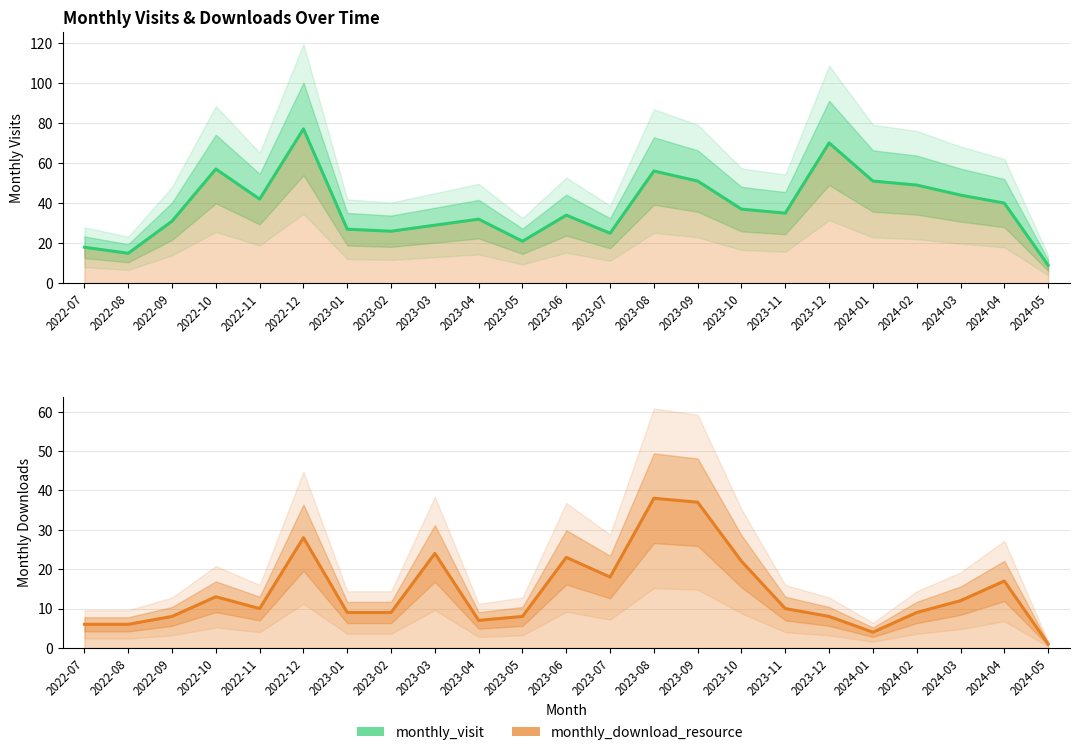

What position from the right is 2024-05?

1